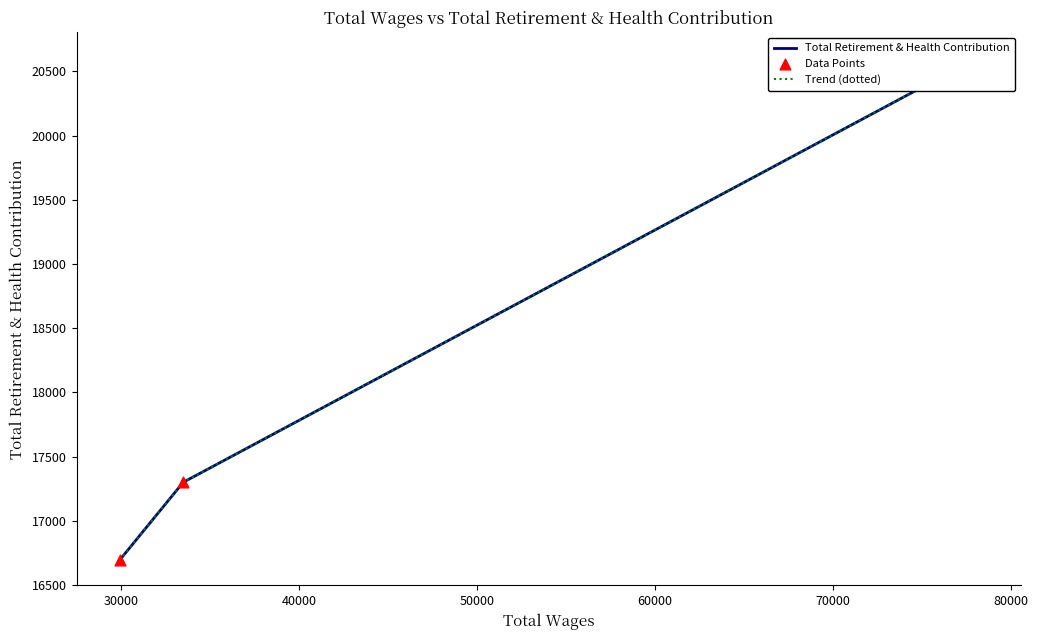

Is the value of Total Retirement & Health Contribution at 30000 greater than the value of Trend (dotted) at 20000?

No